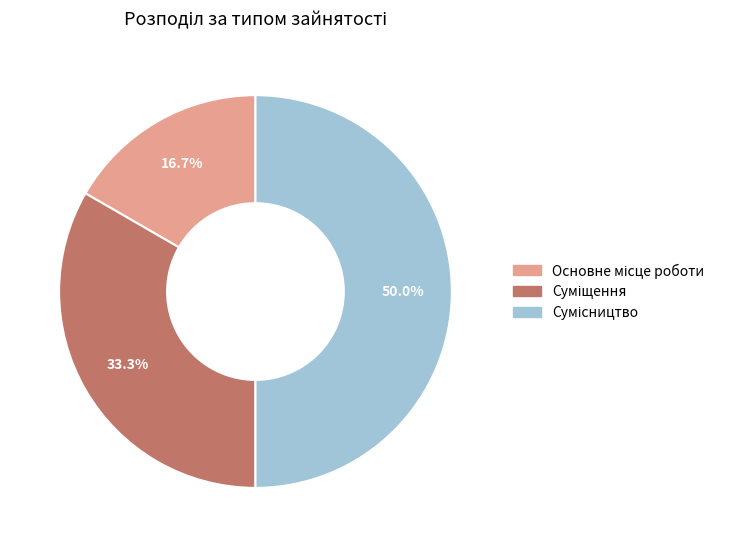

How many slices are in this pie chart?

3